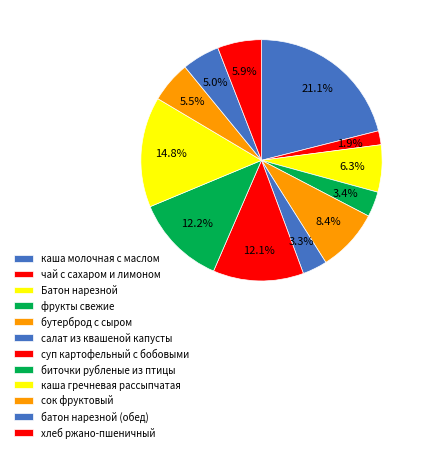

The салат из квашеной капусты slice represents 3% of the pie. True or false?

True